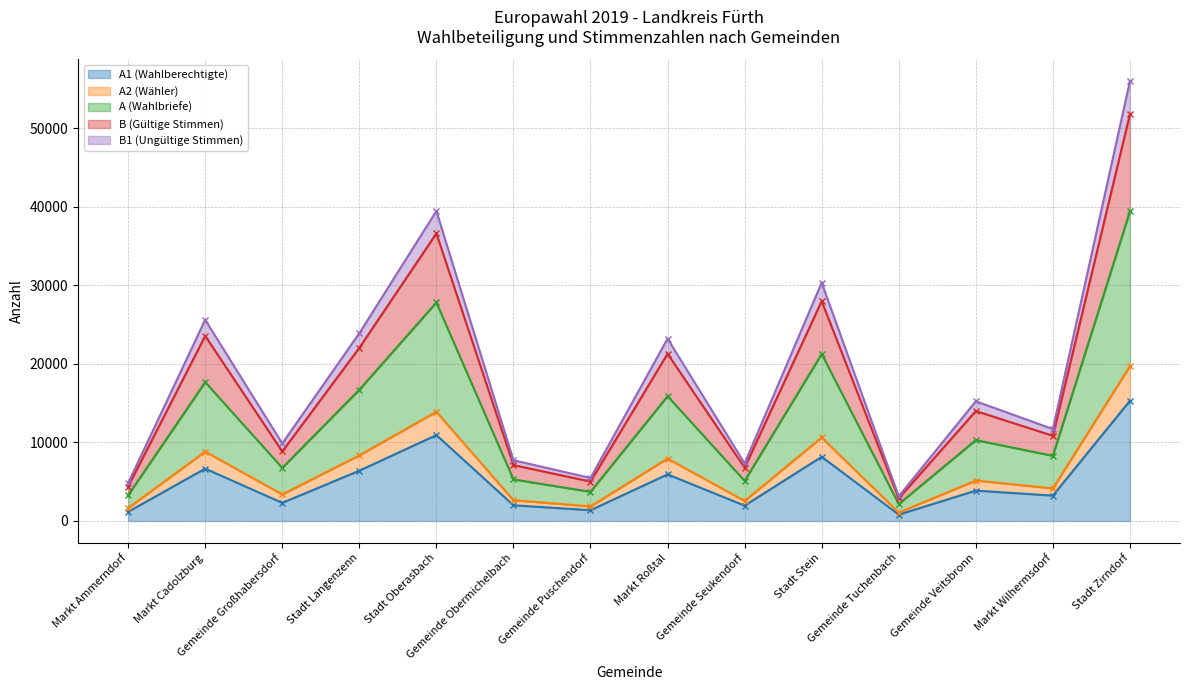

How many distinct data groups are displayed?

5